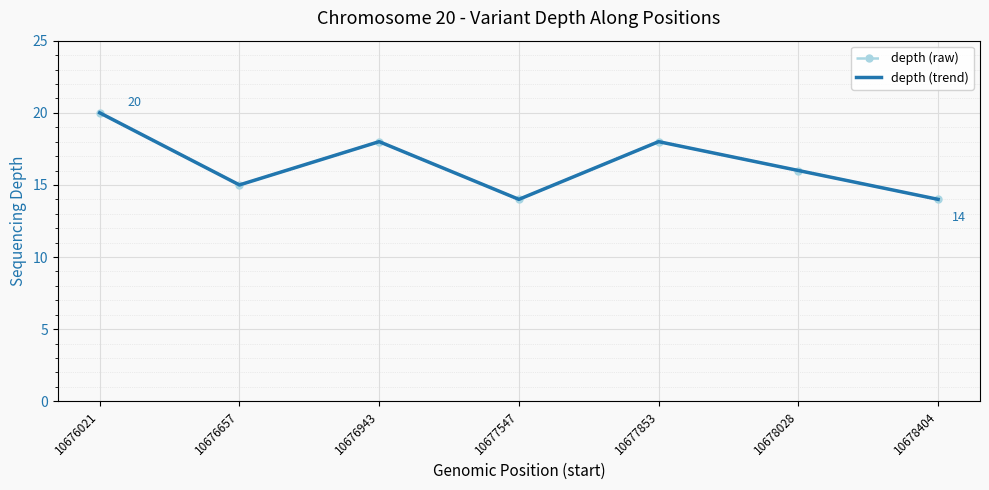

How many values in the depth (raw) series exceed 16?

3